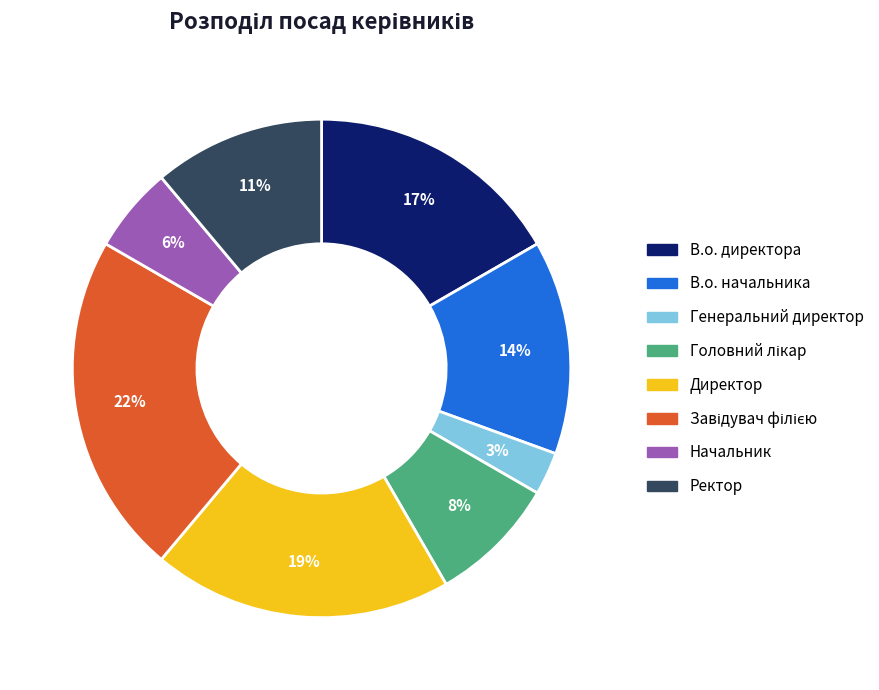

What percentage is the Ректор slice, to the nearest percent?

11%